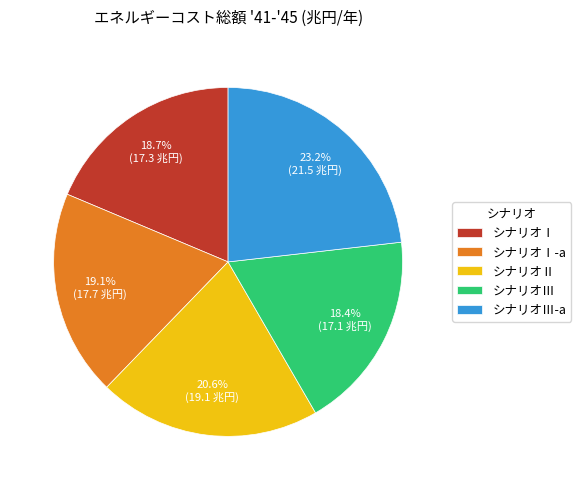

To the nearest percent, what is the difference between the largest and smallest slice percentages?

5%